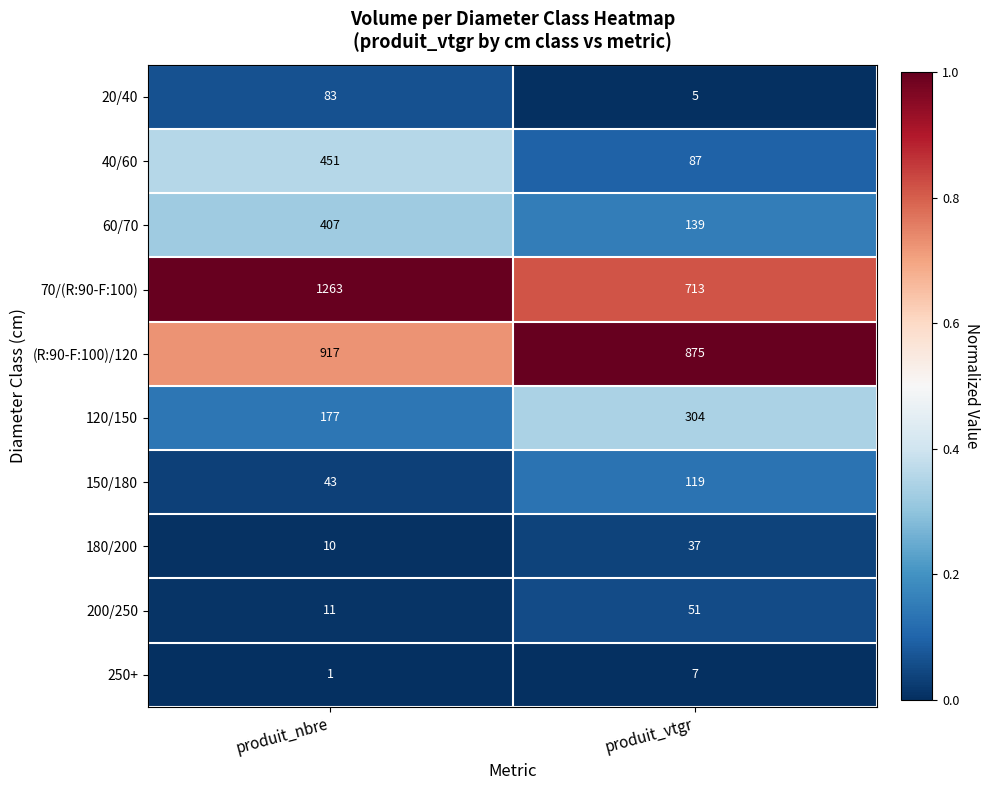

What is the total value across all series at produit_nbre?

3363